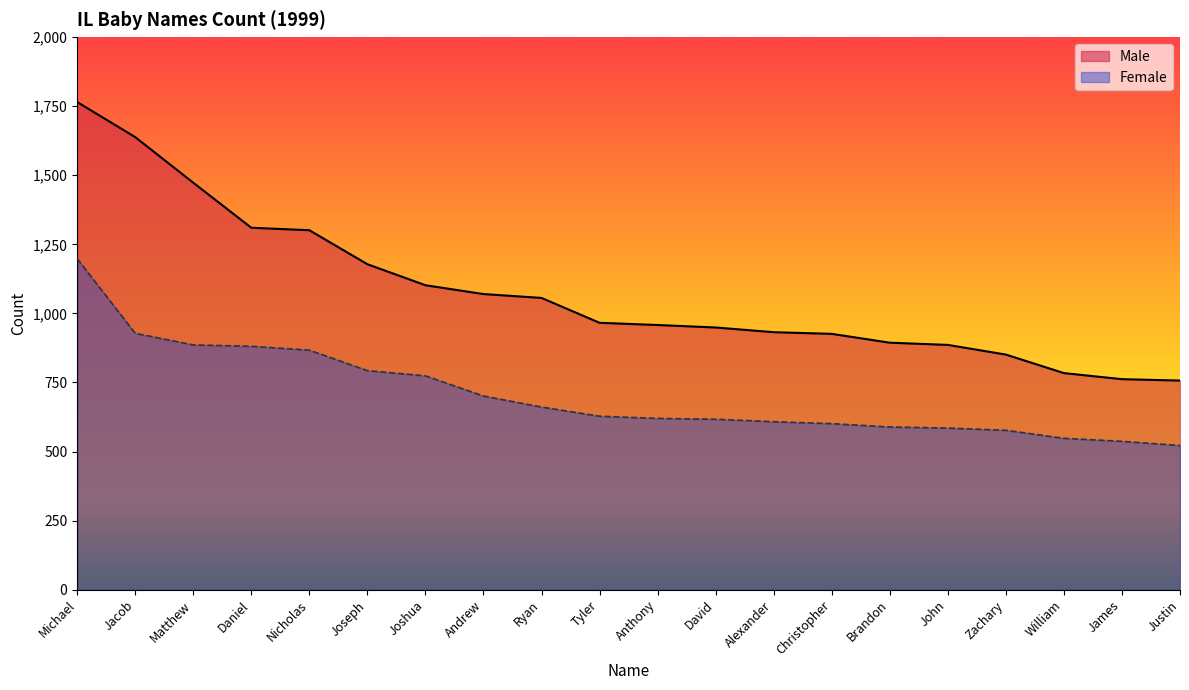

How many lines are shown in the chart?

2